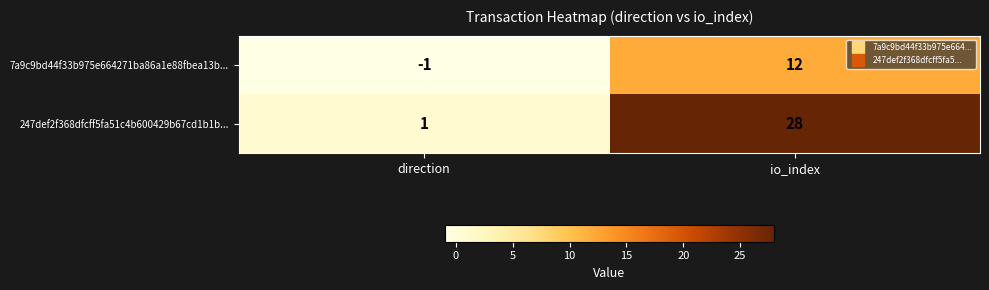

What is the sum of the 247def2f368dfcff5fa51c4b600429b67cd1b1b... values at direction and io_index?

29